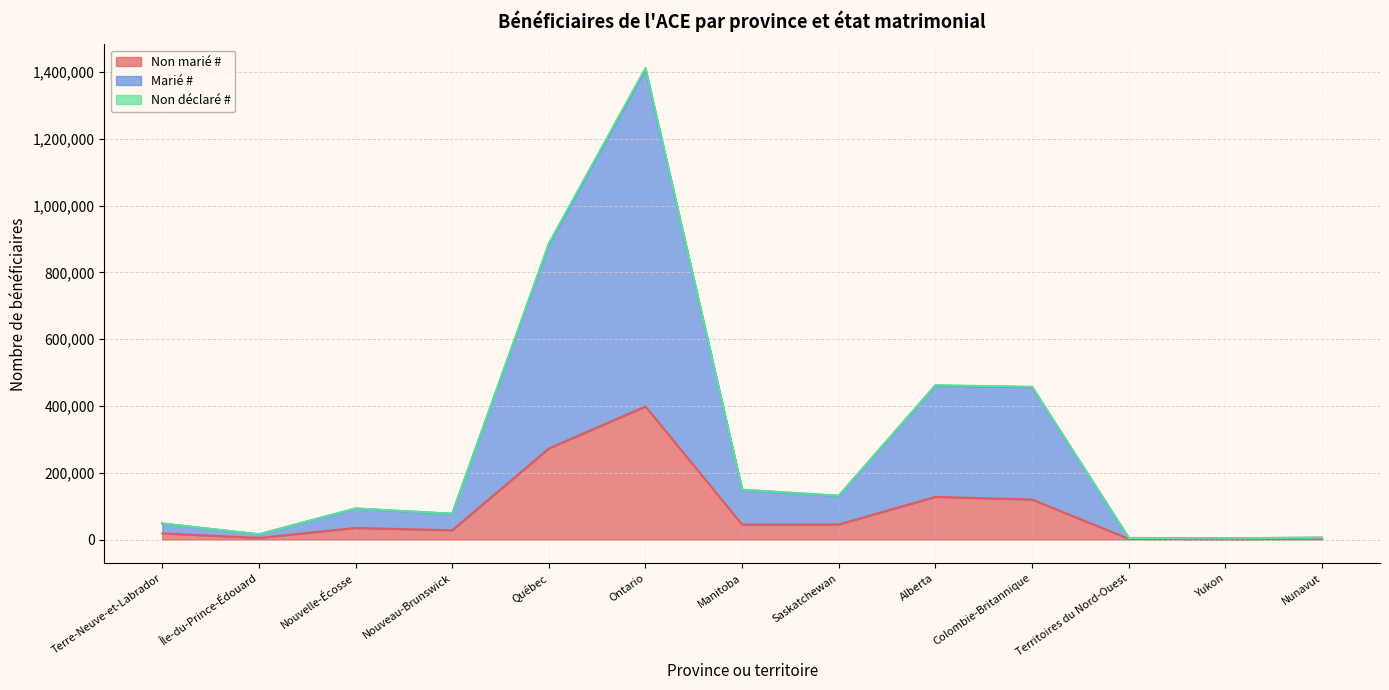

At which category is the sum across all series the highest?

Ontario